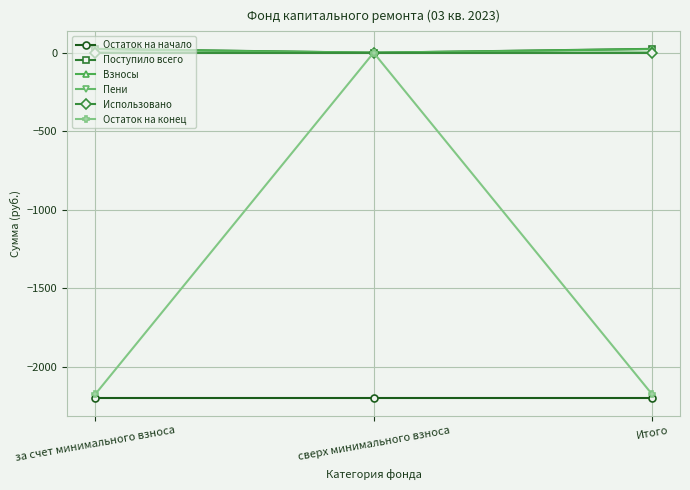

Where does the Поступило всего series first go above 24?

за счет минимального взноса